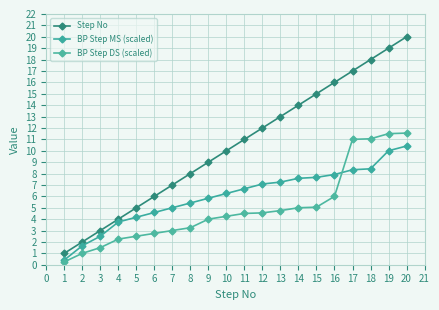

What is the difference between the maximum and minimum values in the BP Step MS (scaled) series?

10.0